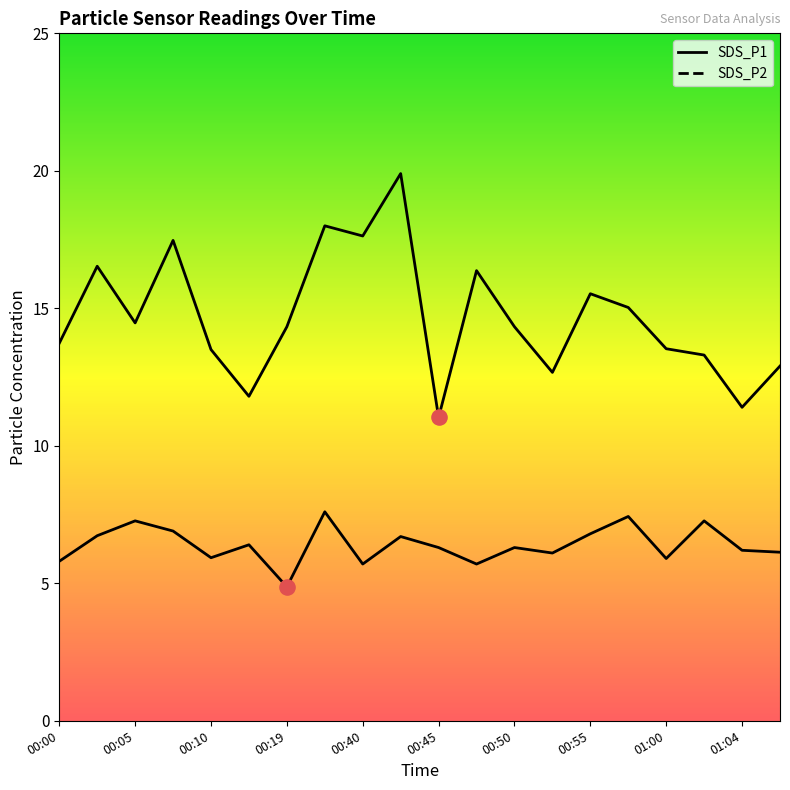

Which series has the largest total across all categories?

SDS_P1